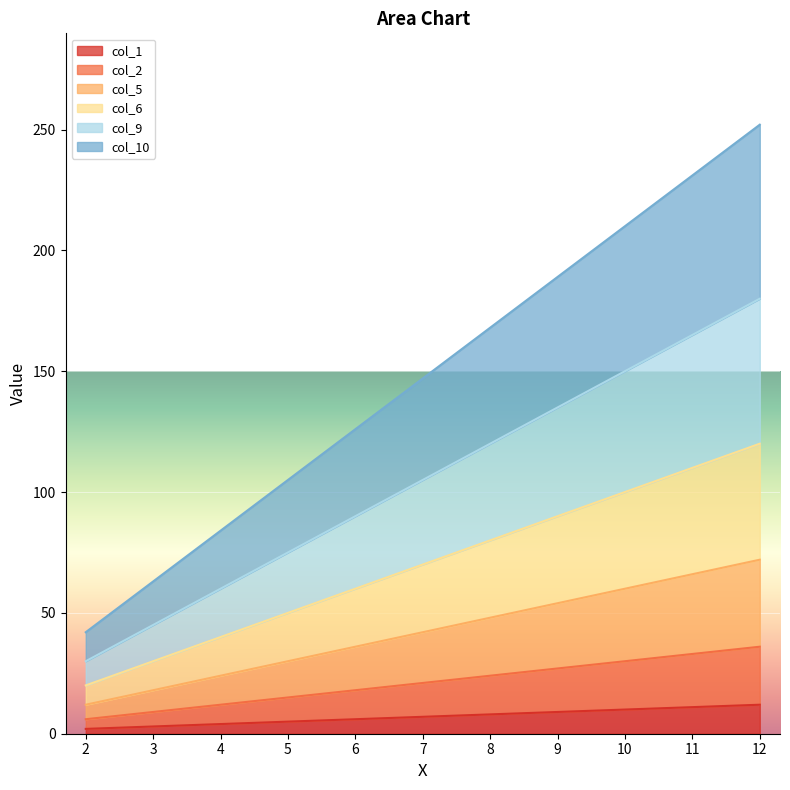

How many categories are shown in the chart?

11